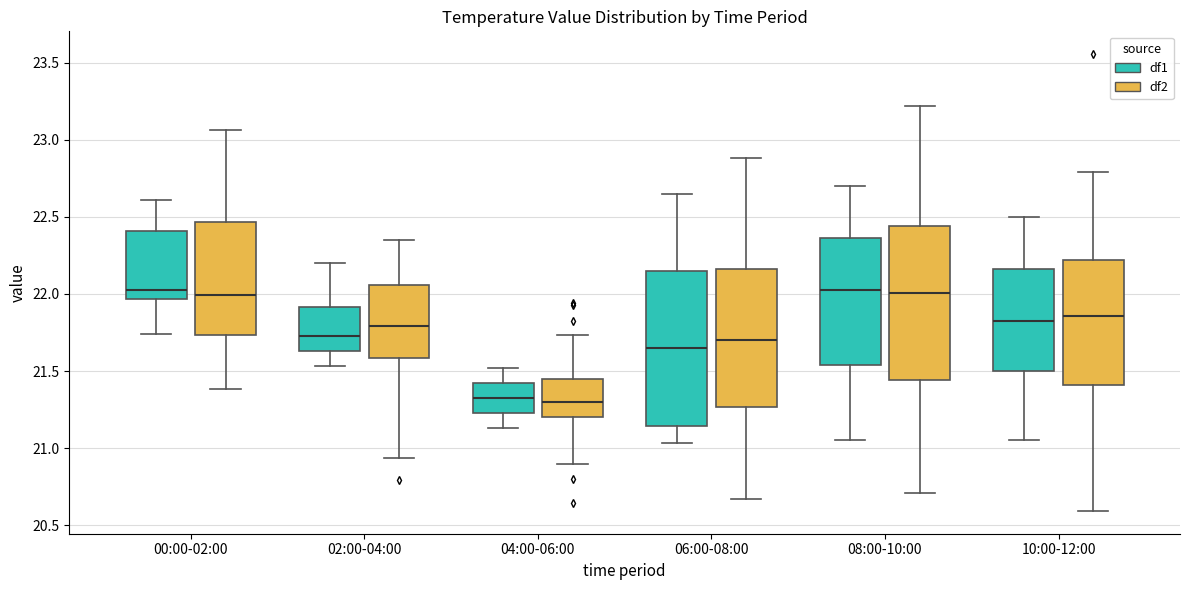

Reading left to right, read every box against the y-axis: the position of its median line, the range the box covers, and the ends of its whiskers. The values are not printed on the chart, so give them approximately, as read against the axis.

00:00-02:00 (df1): median 22.05, box 21.95 to 22.40, whiskers 21.75 to 22.60
00:00-02:00 (df2): median 22.00, box 21.75 to 22.45, whiskers 21.40 to 23.05
02:00-04:00 (df1): median 21.75, box 21.65 to 21.90, whiskers 21.55 to 22.20
02:00-04:00 (df2): median 21.80, box 21.60 to 22.05, whiskers 20.95 to 22.35
04:00-06:00 (df1): median 21.35, box 21.25 to 21.40, whiskers 21.15 to 21.50
04:00-06:00 (df2): median 21.30, box 21.20 to 21.45, whiskers 20.90 to 21.75
06:00-08:00 (df1): median 21.65, box 21.15 to 22.15, whiskers 21.05 to 22.65
06:00-08:00 (df2): median 21.70, box 21.25 to 22.15, whiskers 20.65 to 22.90
08:00-10:00 (df1): median 22.05, box 21.55 to 22.35, whiskers 21.05 to 22.70
08:00-10:00 (df2): median 22.00, box 21.45 to 22.45, whiskers 20.70 to 23.20
10:00-12:00 (df1): median 21.85, box 21.50 to 22.15, whiskers 21.05 to 22.50
10:00-12:00 (df2): median 21.85, box 21.40 to 22.20, whiskers 20.60 to 22.80